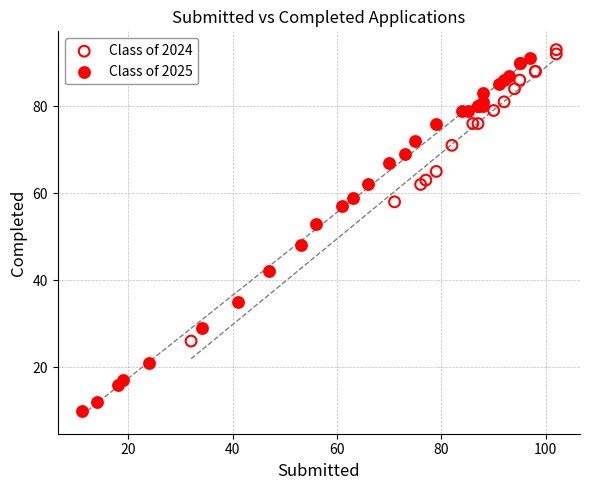

Which series reaches the minimum Y coordinate?

Class of 2025